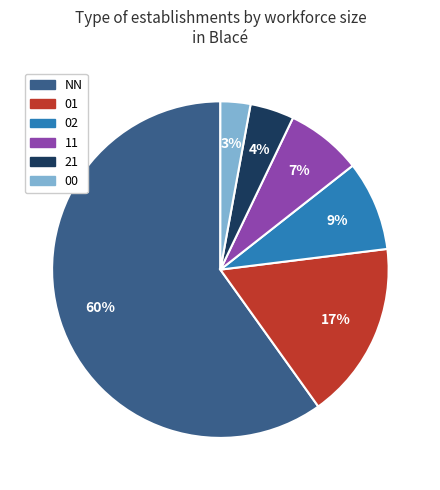

True or false: NN accounts for 73% of the total.

False